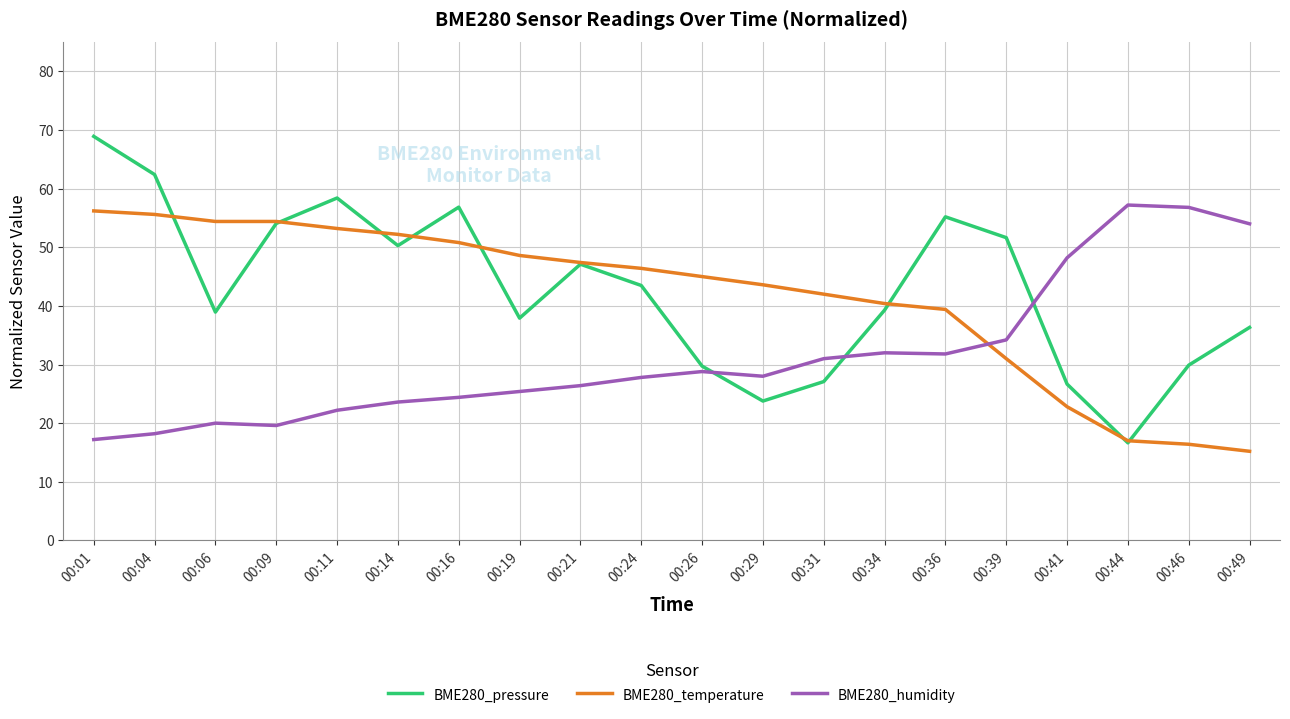

The value of BME280_pressure at 00:16 is 74.5. True or false?

False